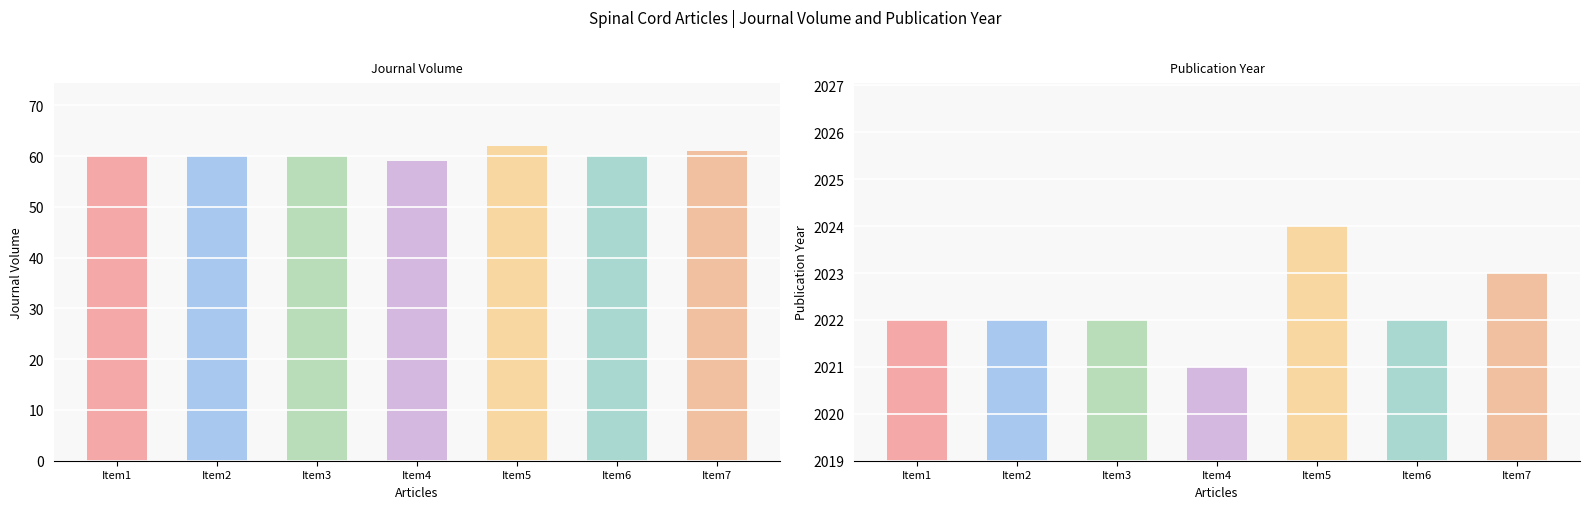

What is the value of the Publication Year bar at the 6th from the left?

2022